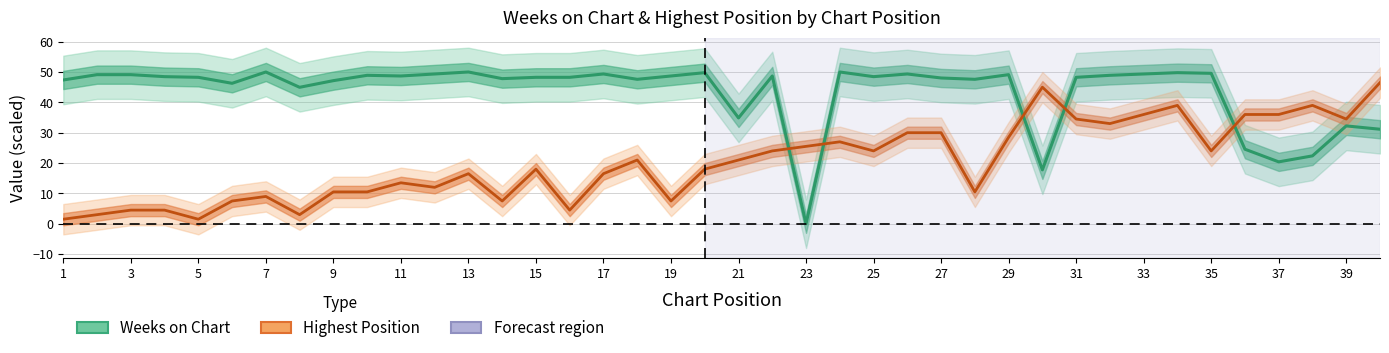

Reading left to right, extract all data points from this chart.

Weeks on Chart: 47.4	49.1	49.1	48.5	48.2	46.3	50.0	45.0	47.1	48.9	48.7	49.3	50.0	47.8	48.2	48.2	49.3	47.6	48.7	49.8	34.9	48.7	0.0	50.0	48.5	49.3	48.0	47.6	49.1	17.8	48.2	48.9	49.3	49.8	49.6	24.6	20.4	22.4	32.2	31.1
Highest Position (scaled): 1.5	3.0	4.5	4.5	1.5	7.5	9.0	3.0	10.5	10.5	13.5	12.0	16.5	7.5	18.0	4.5	16.5	21.0	7.5	18.0	21.0	24.0	25.5	27.0	24.0	30.0	30.0	10.5	28.5	45.0	34.5	33.0	36.0	39.0	24.0	36.0	36.0	39.0	34.5	46.5